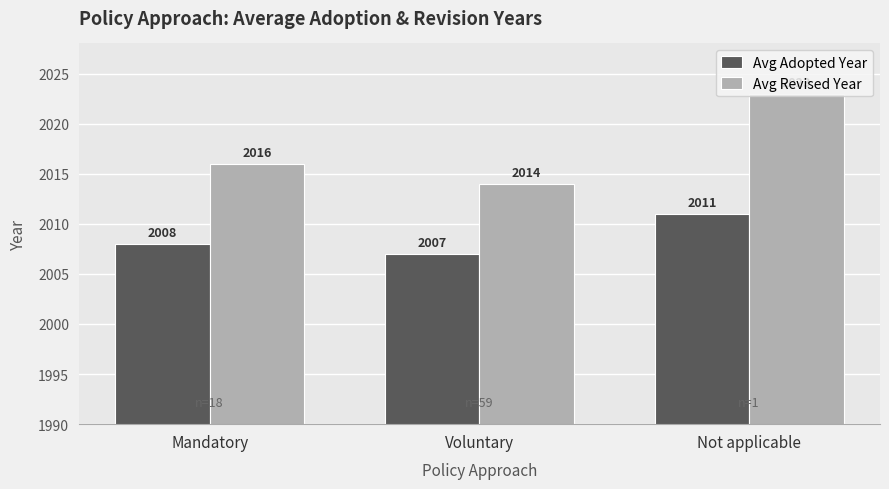

What is the maximum value for Avg Revised Year?

2023